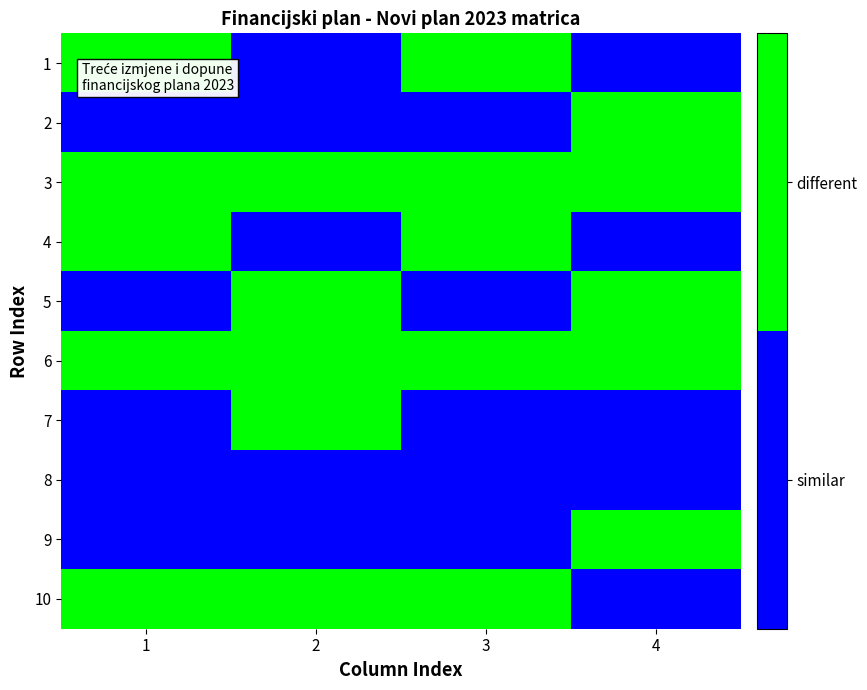

Which category has the lowest value across all series?

2